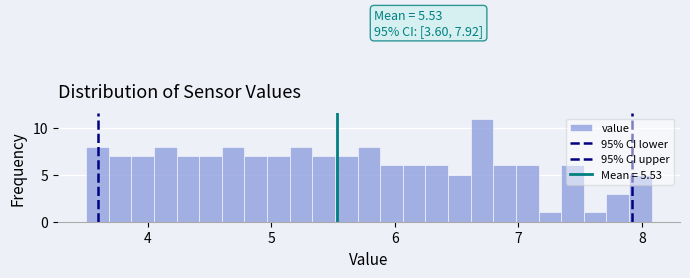

Around what value on the x-axis is the tallest bar? Give the approximate position of its centre, as read against the axis.

6.7